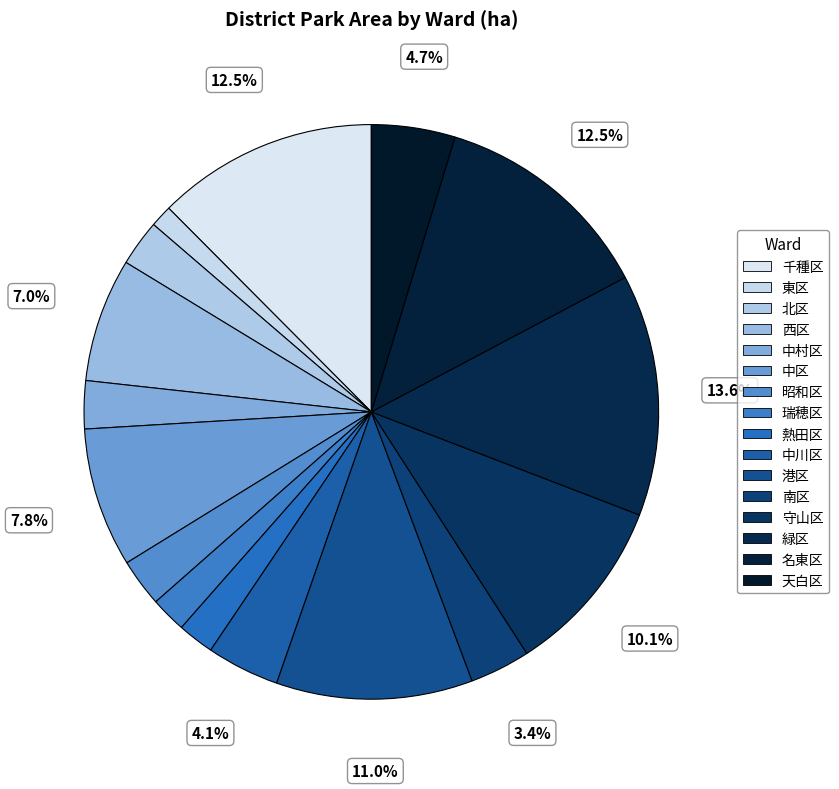

The 名東区 slice represents 22% of the pie. True or false?

False